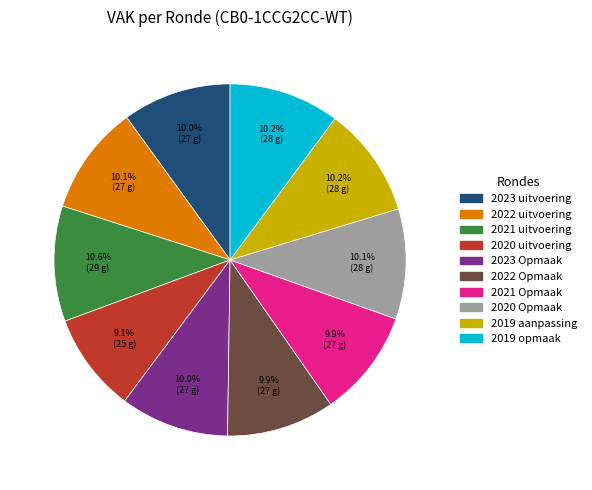

Is there any slice that represents more than half of the pie?

No